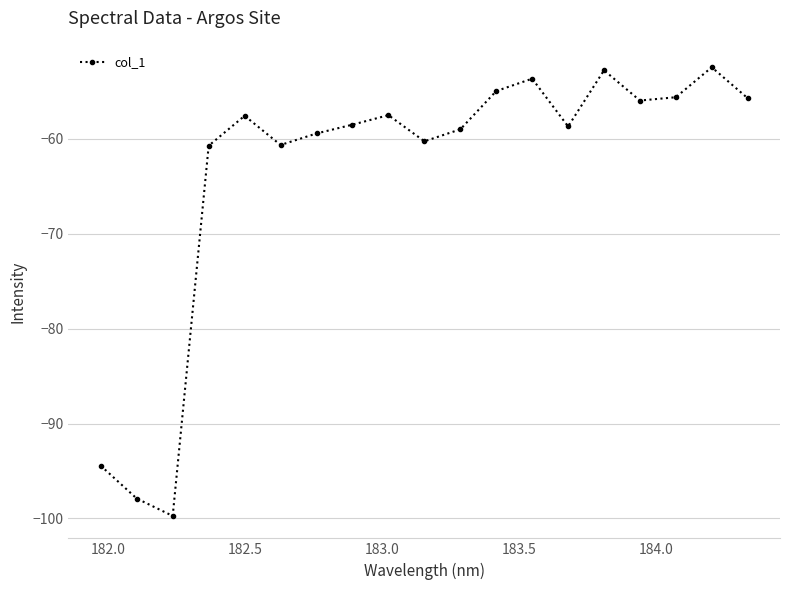

True or false: there are more than 2 points higher than both neighbors.

True